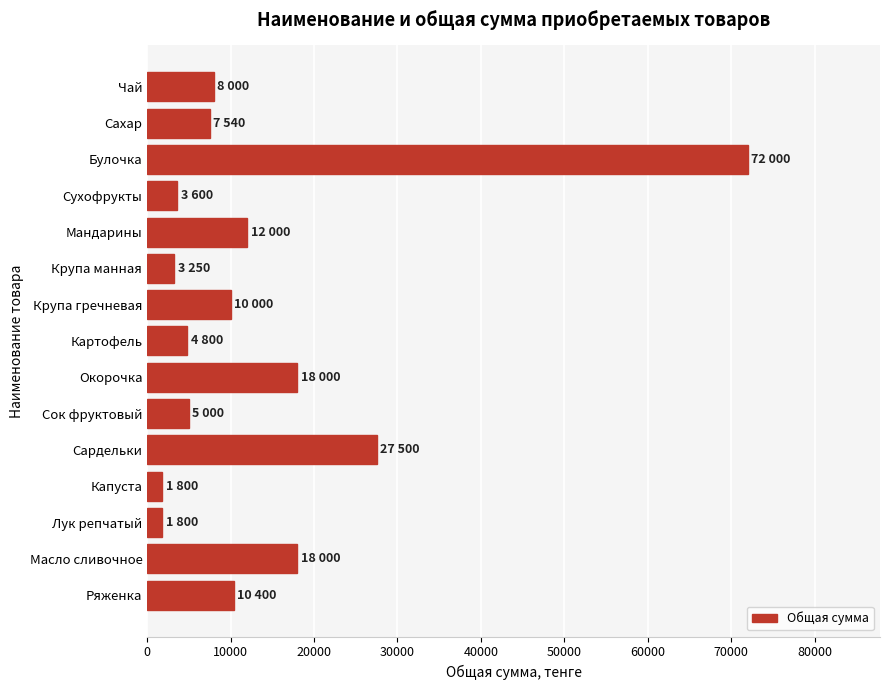

What is the value of the 3rd bar from the top?

72000